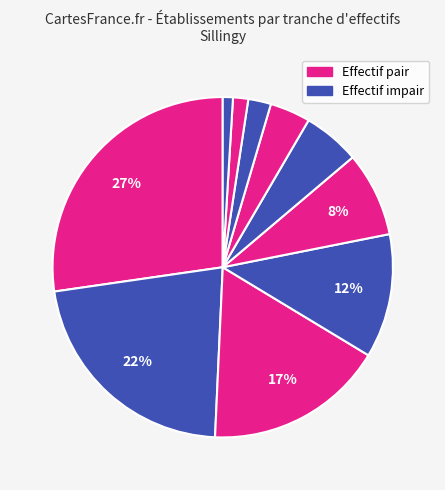

To the nearest percent, what is the average slice percentage?

10%